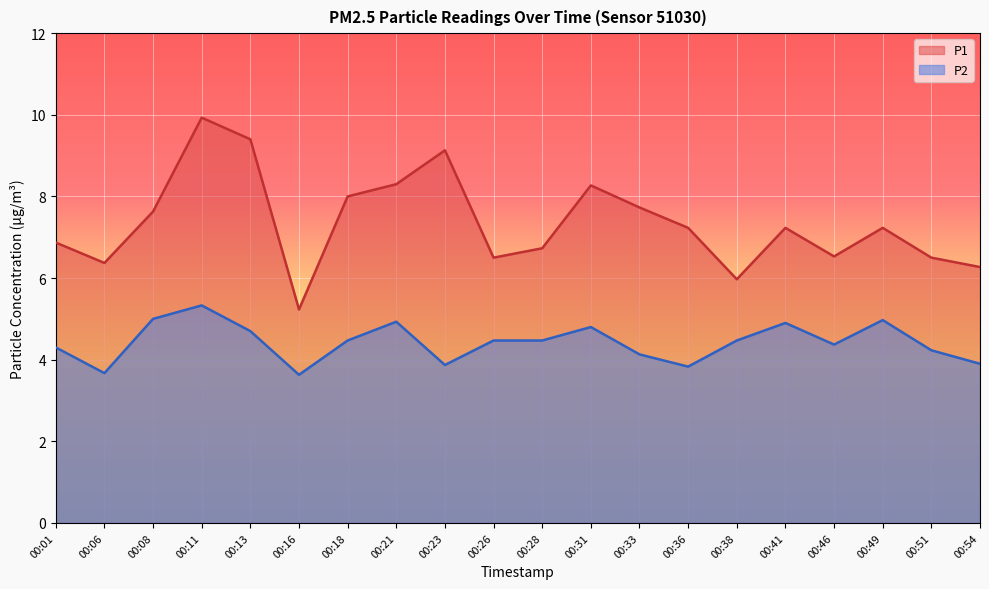

True or false: P1 has more than 1 points higher than both neighbors.

True